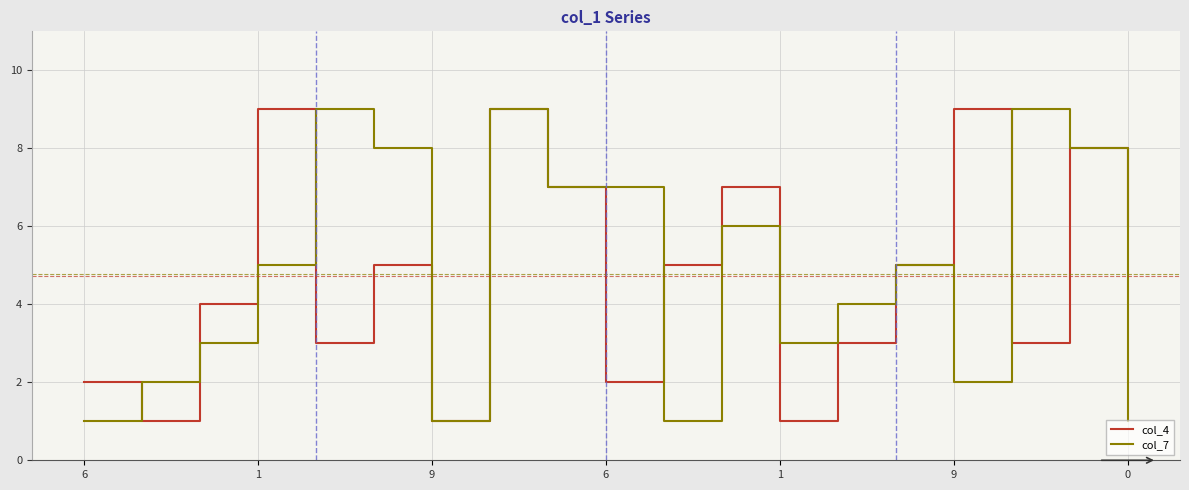

What is the maximum value for col_4?

9